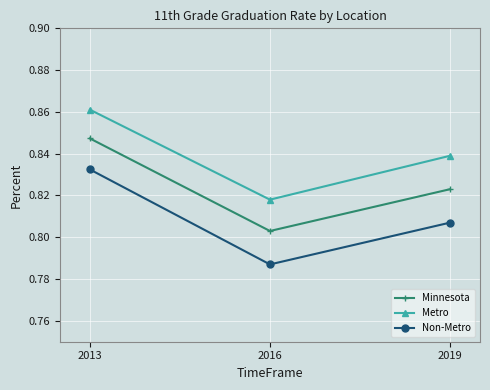

The value of Minnesota at 2016 is 1.4. True or false?

False